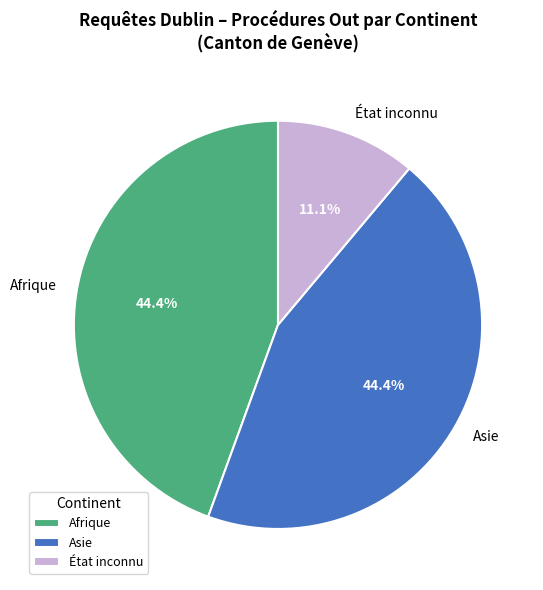

What is the ratio of the value at Asie to the value at État inconnu?

4.0